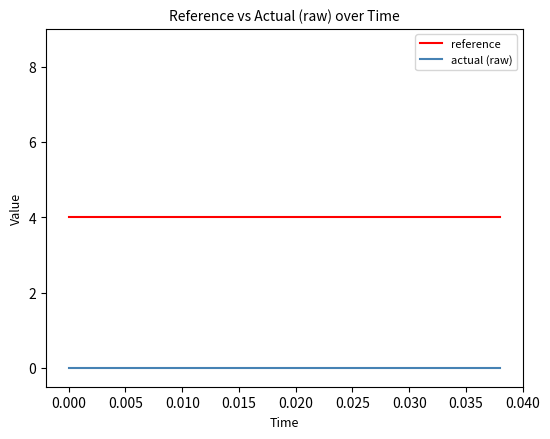

True or false: reference and actual (raw) cross at least once.

False